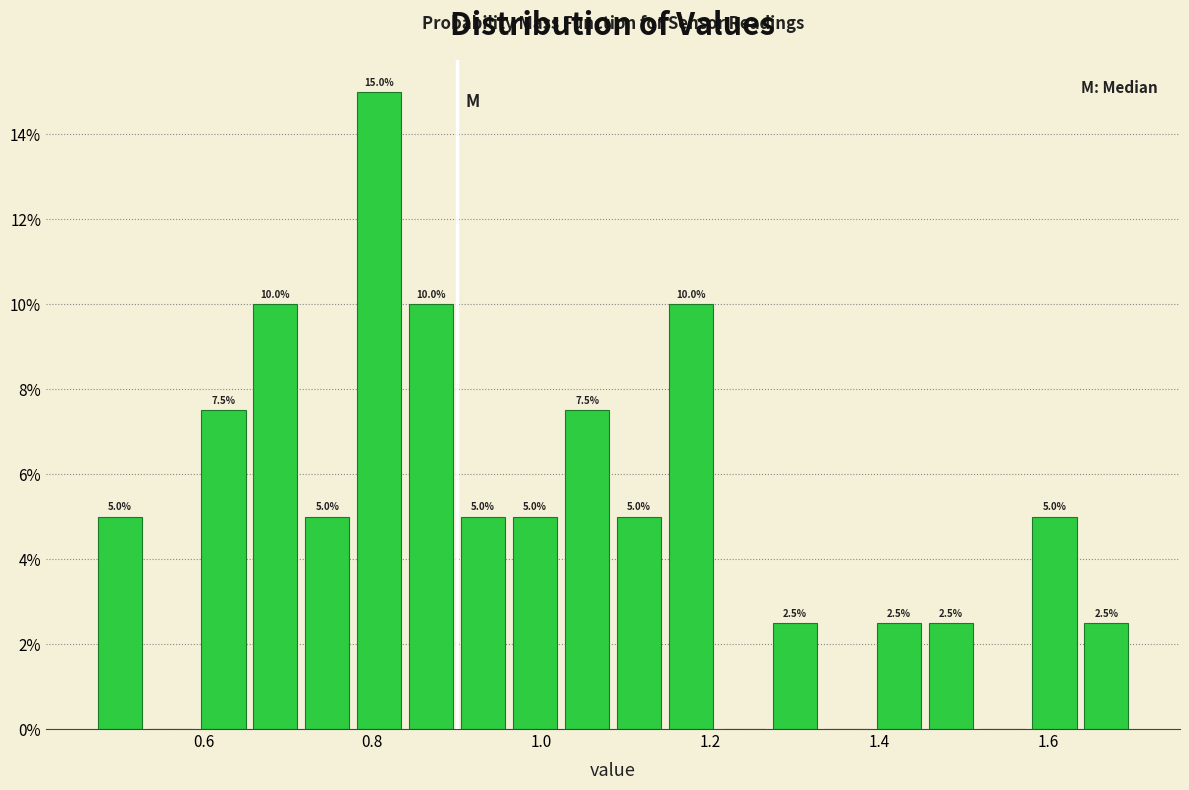

Around what value on the x-axis is the tallest bar? Give the approximate position of its centre, as read against the axis.

0.80